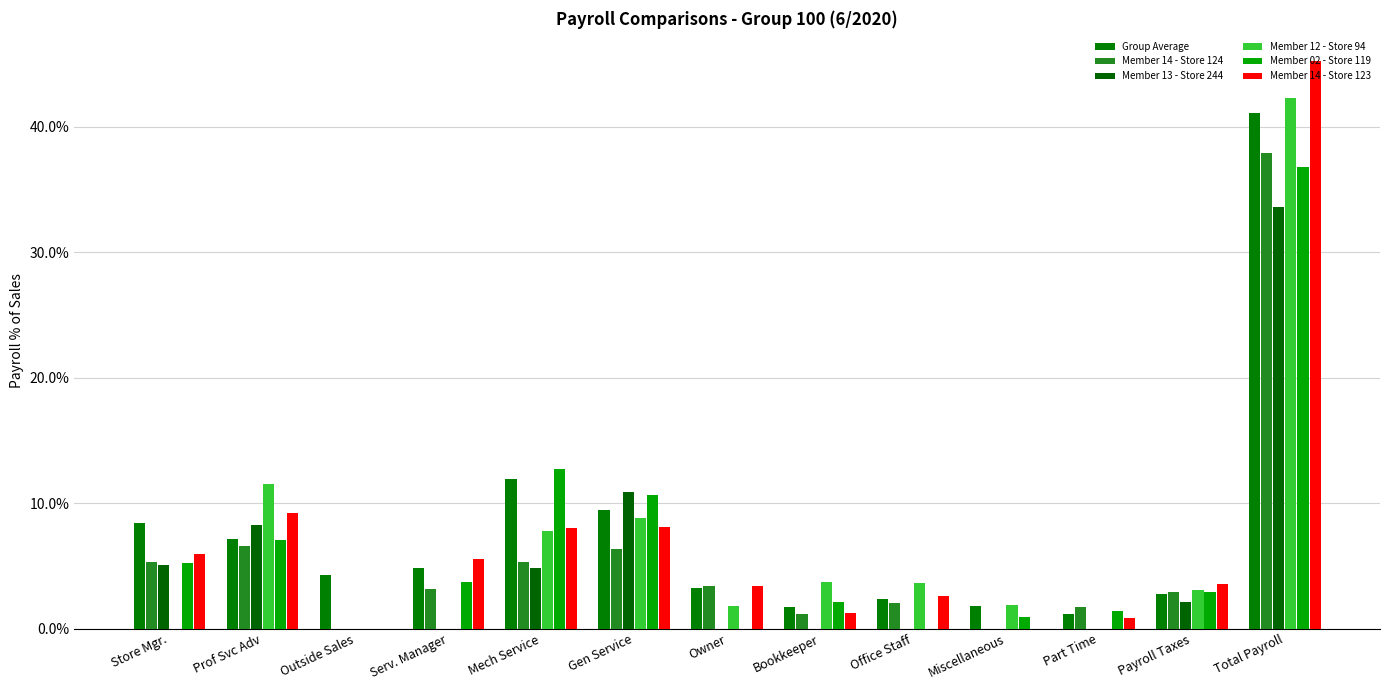

Are the bars grouped side by side (vs. stacked)?

Yes